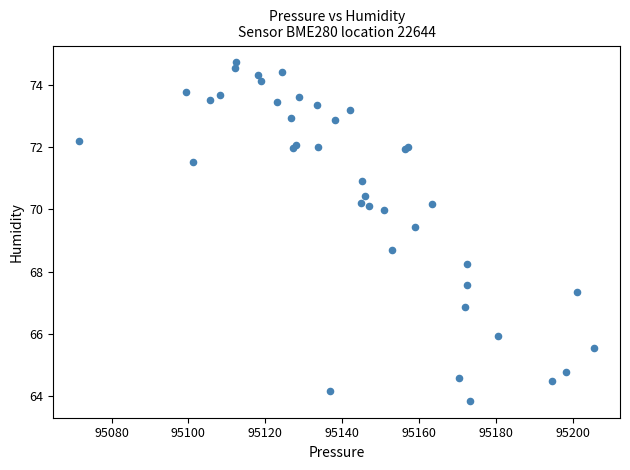

What Y value in the scatter plot is closest to 69?

68.7